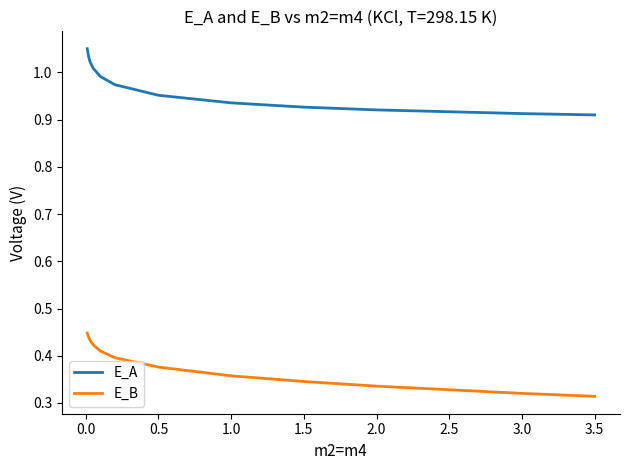

What is the sum of all E_A values?

11.6